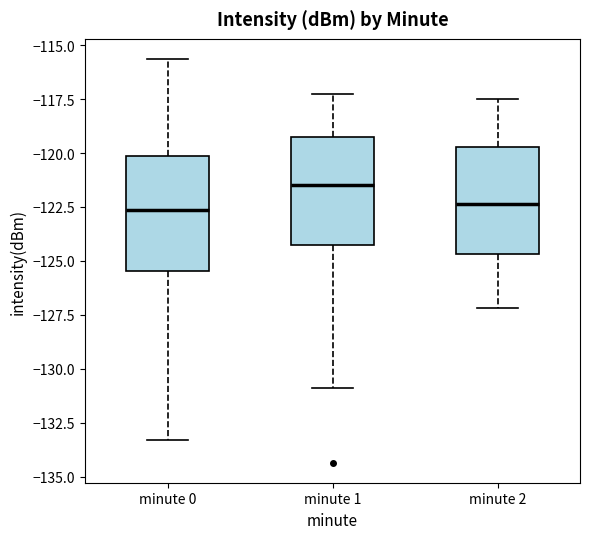

Reading left to right, transcribe this box plot: for each box, give where its median line is, the range the box spans, and where its two whiskers end, as read against the y-axis. The values are not printed on the chart, so give them approximately, as read against the axis.

minute 0: median -122.5, box -125.5 to -120.0, whiskers -133.5 to -115.5
minute 1: median -121.5, box -124.5 to -119.5, whiskers -131.0 to -117.5
minute 2: median -122.5, box -124.5 to -119.5, whiskers -127.0 to -117.5